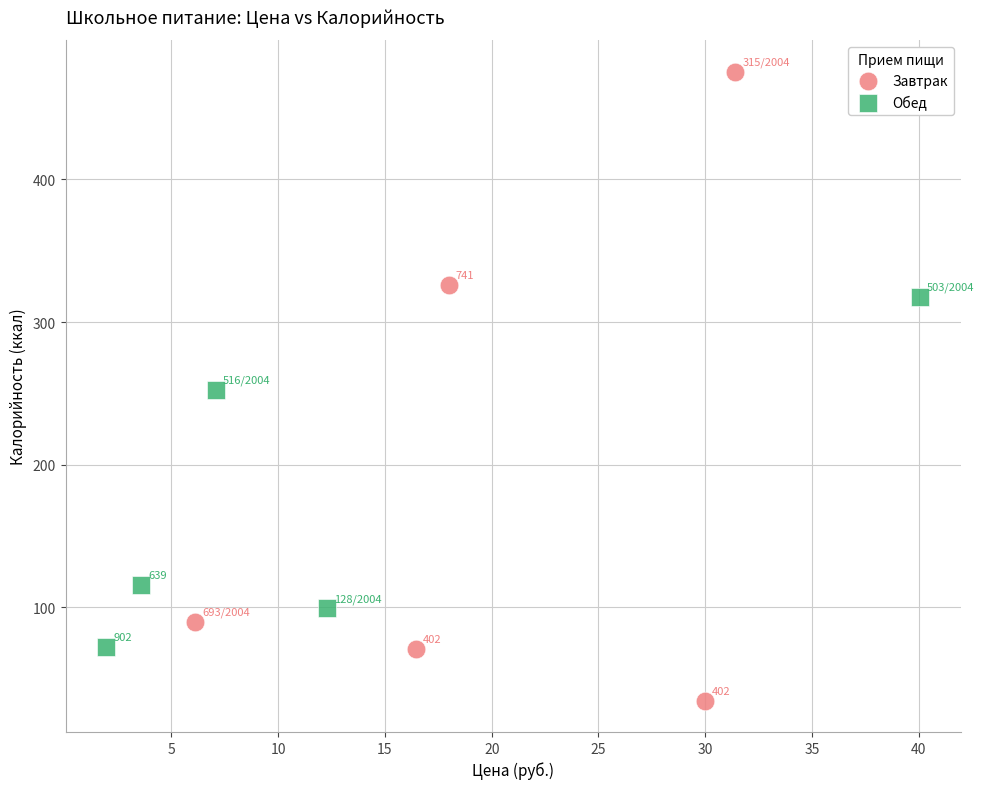

Which series has the largest Y range (max minus min)?

Завтрак